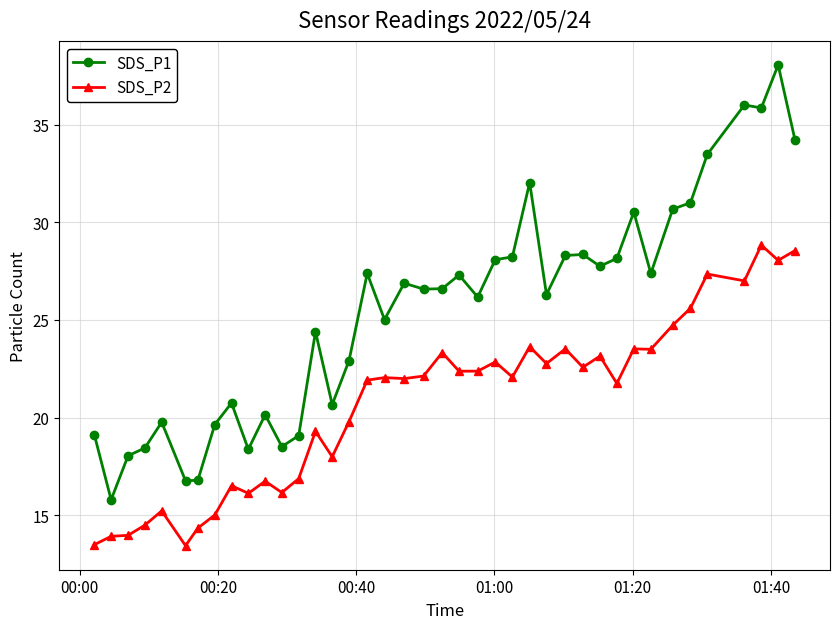

In SDS_P2, how many points are higher than both neighbors (excluding endpoints)?

13